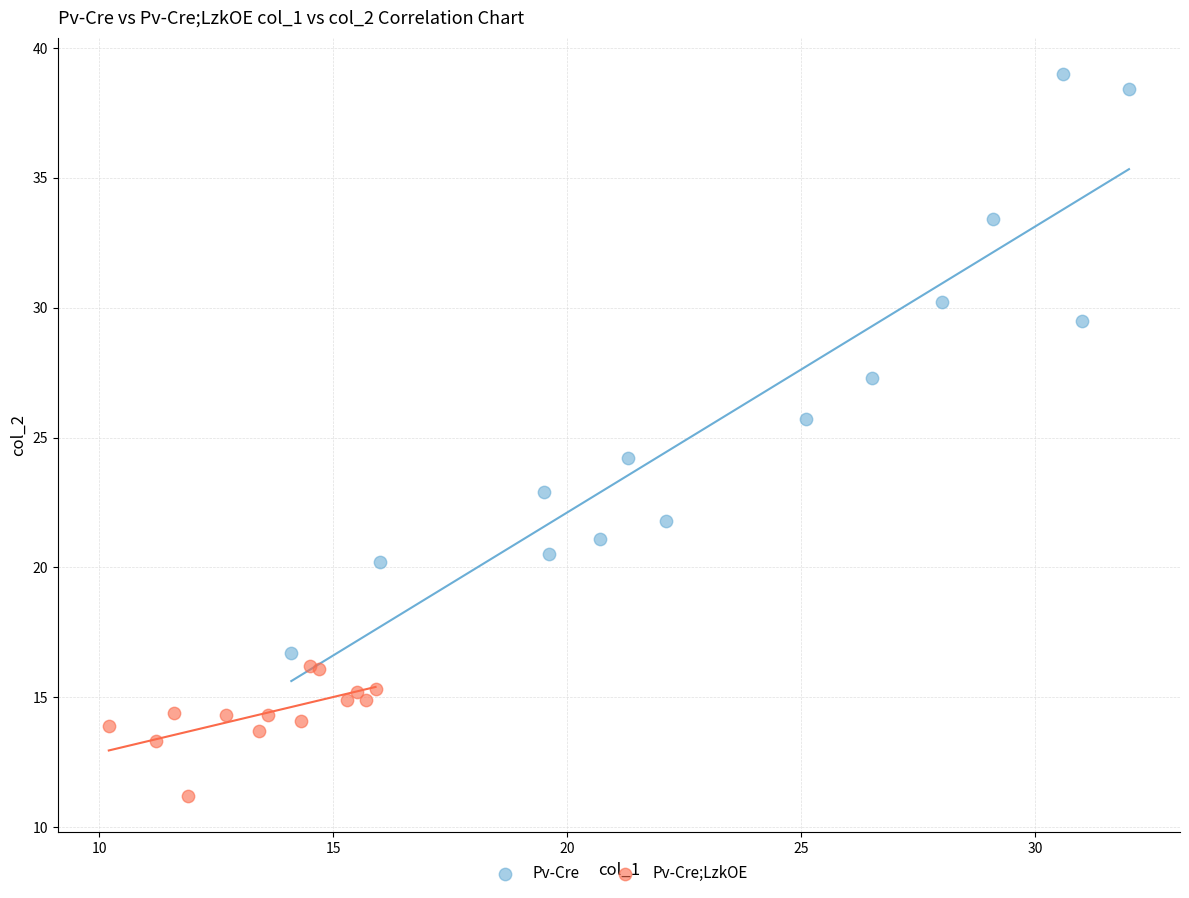

Which series contains the lowest Y value?

Pv-Cre;LzkOE